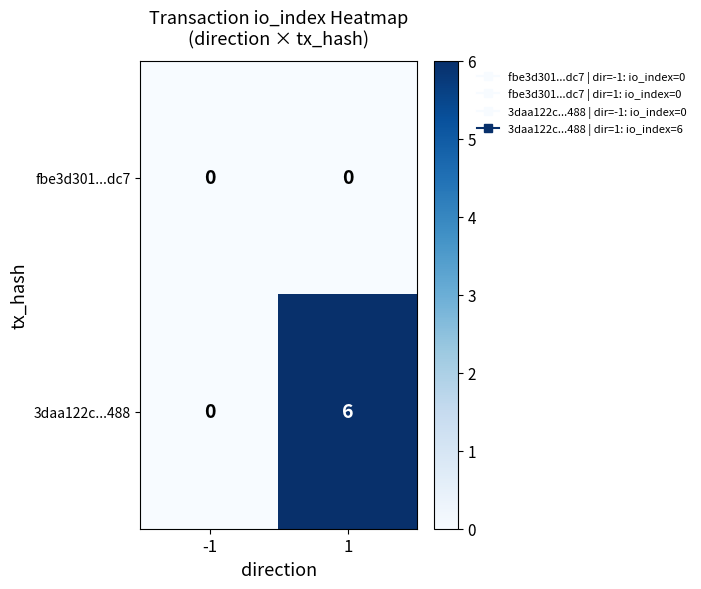

Which series has the widest spread of values?

3daa122c...488